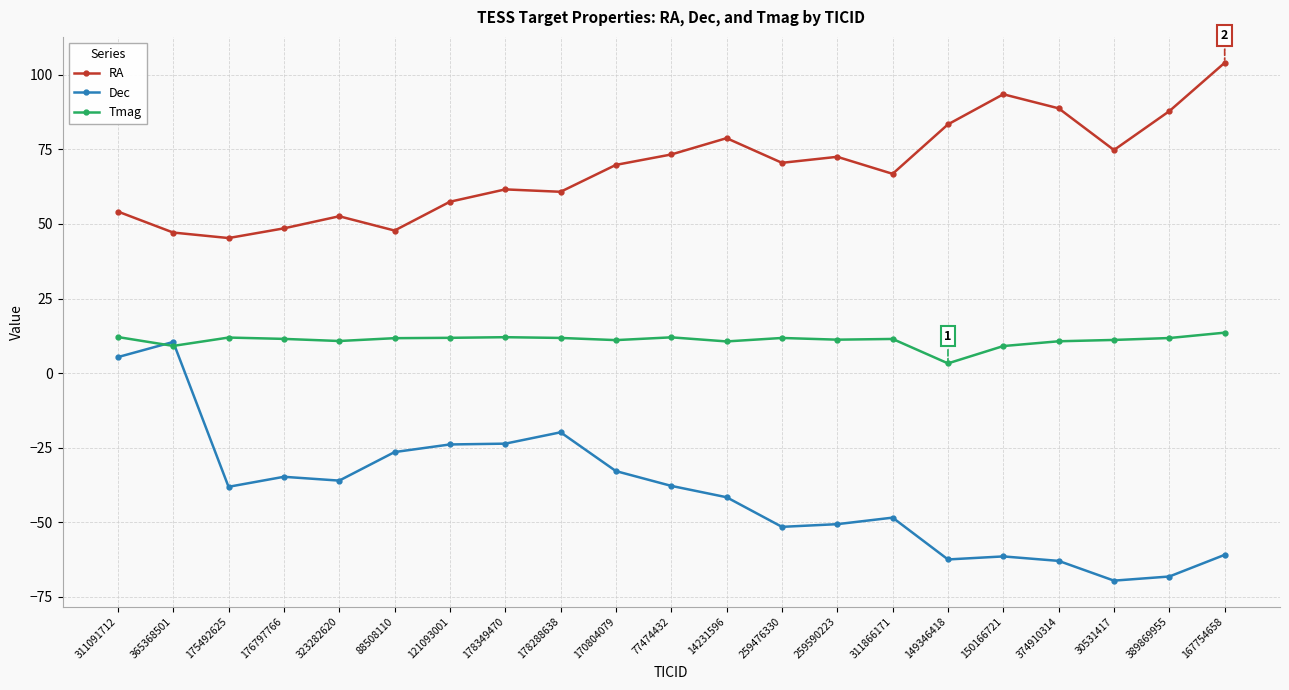

At which label does RA first exceed 69?

170804079